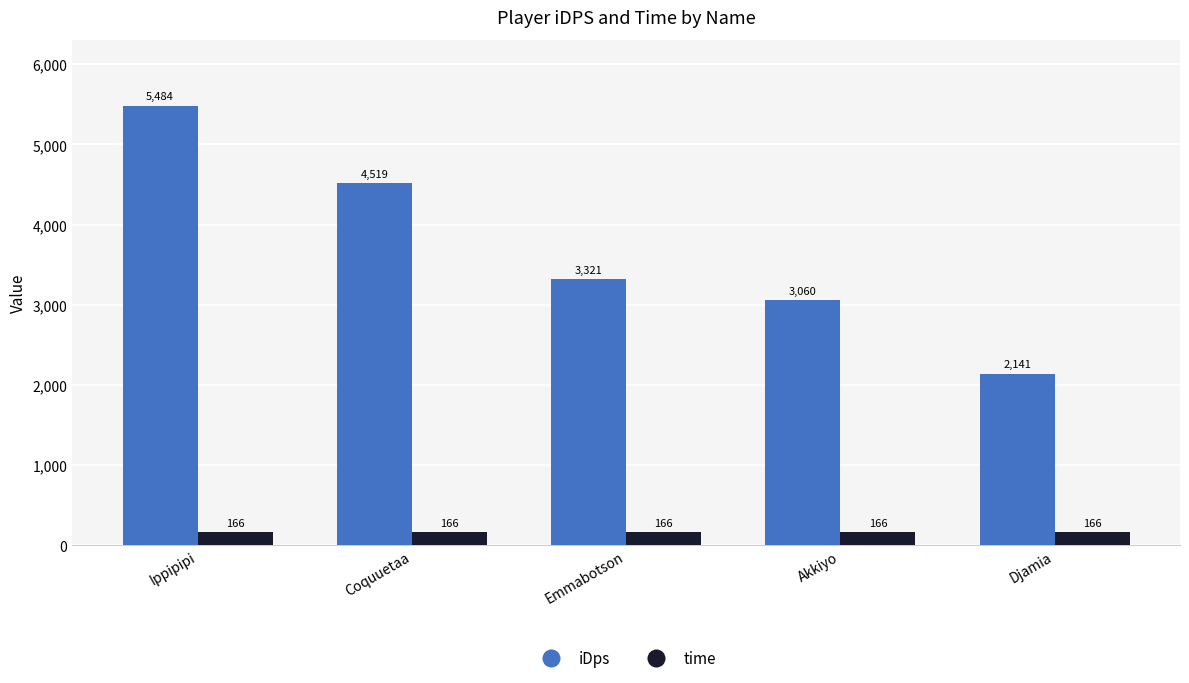

Which category has the highest value across all series?

Ippipipi